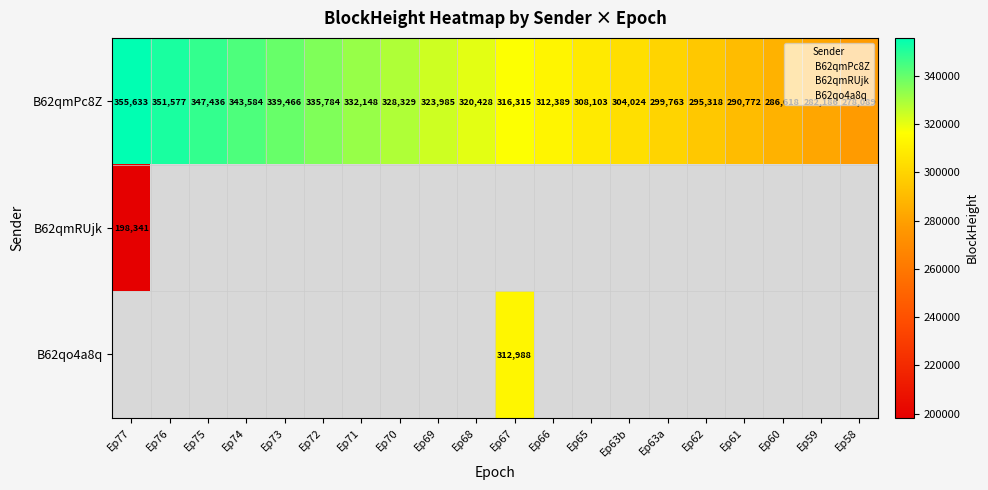

True or false: B62qmPc8Z has a value of 282186.0 at Ep59.

True